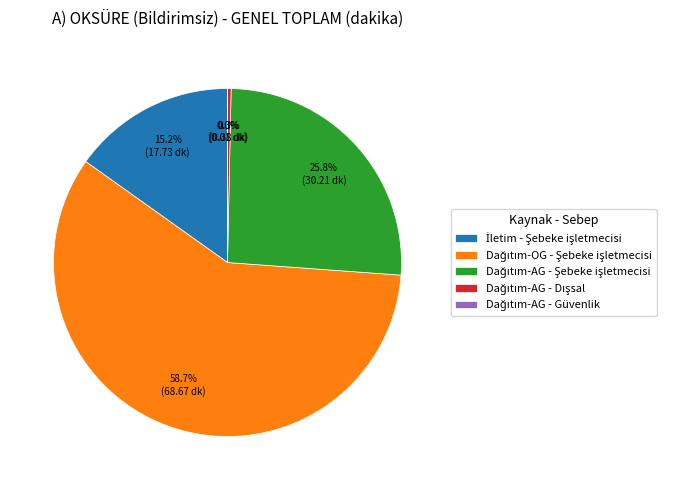

Is there a majority slice in this chart?

Yes